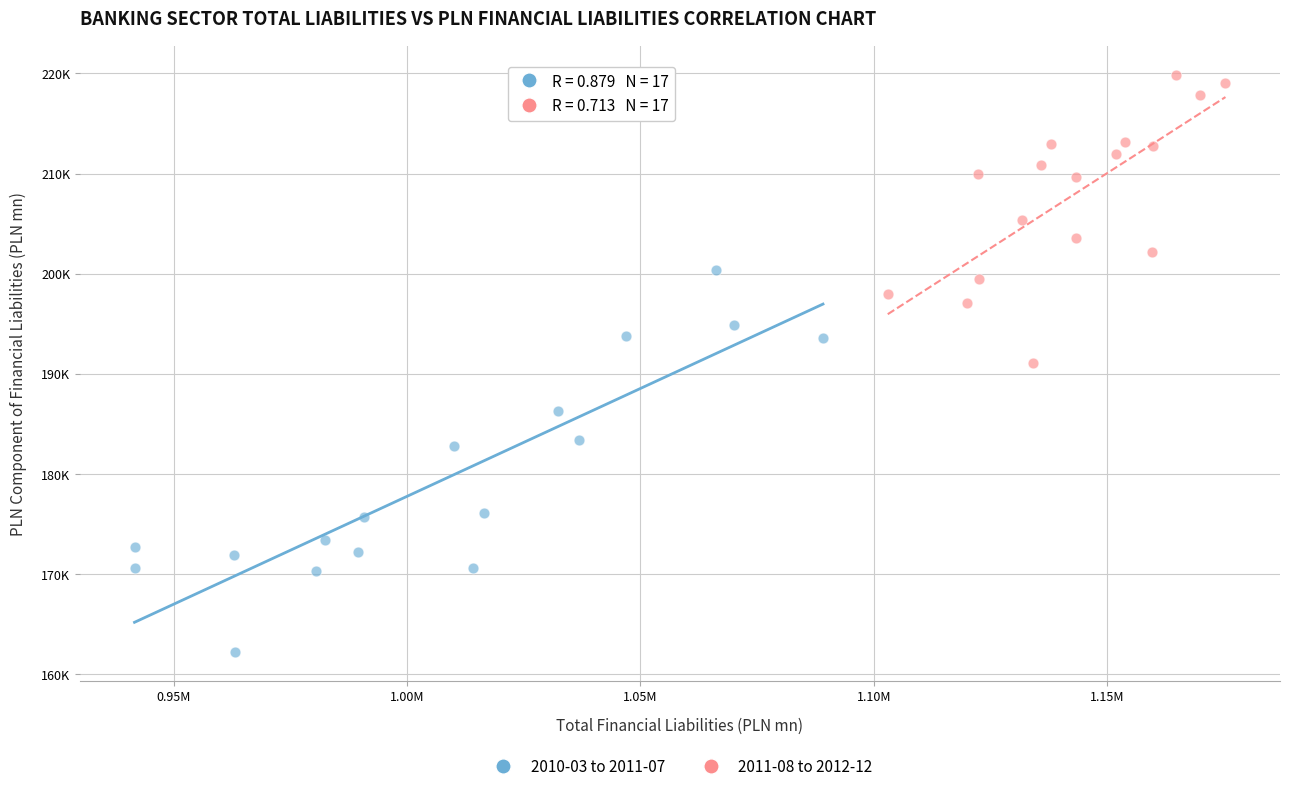

What are all the series names shown in the legend?

2010-03 to 2011-07, 2011-08 to 2012-12